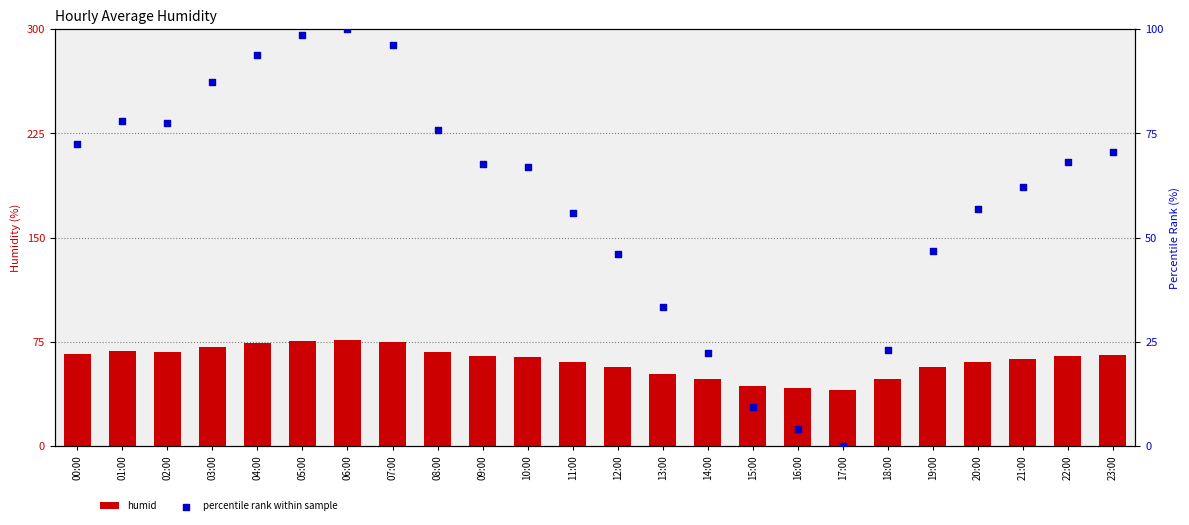

Is the value of humid at 21:00 greater than the value of percentile rank within sample at 11:00?

Yes